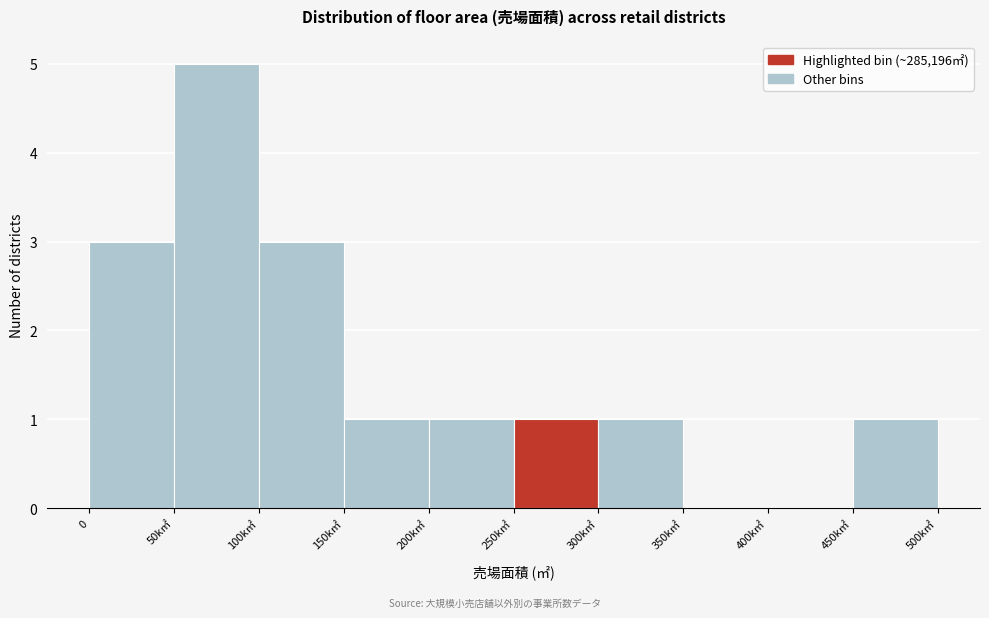

Reading left to right, extract all data points from this chart.

0=3	50k㎡=5	100k㎡=3	150k㎡=1	200k㎡=1	250k㎡=1	300k㎡=1	350k㎡=0	400k㎡=0	450k㎡=1